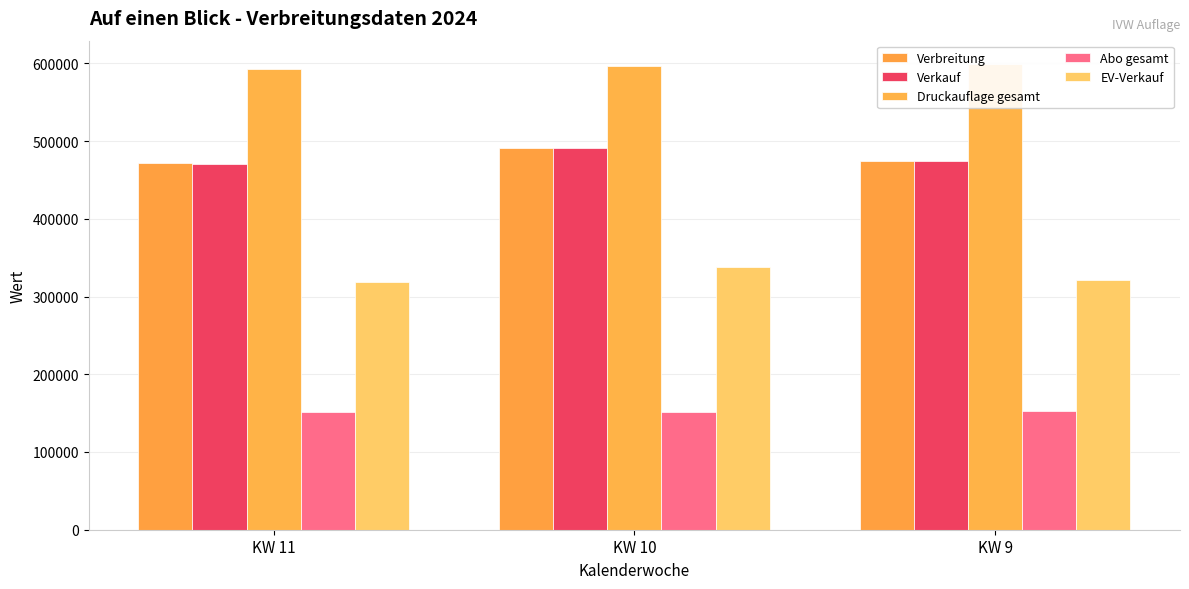

Between KW 11 and KW 9, which series saw the biggest shift?

Druckauflage gesamt